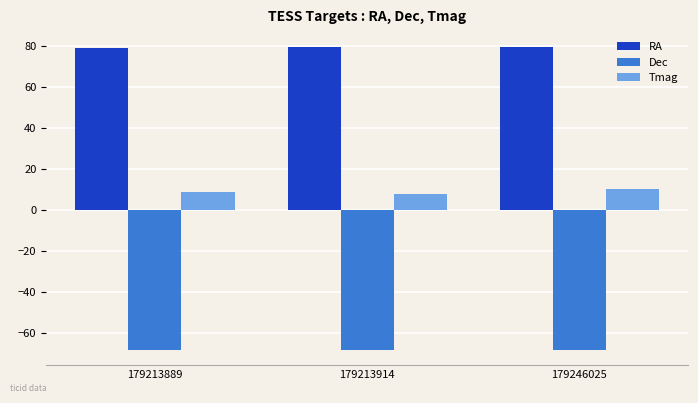

What is the maximum value for Tmag?

10.0